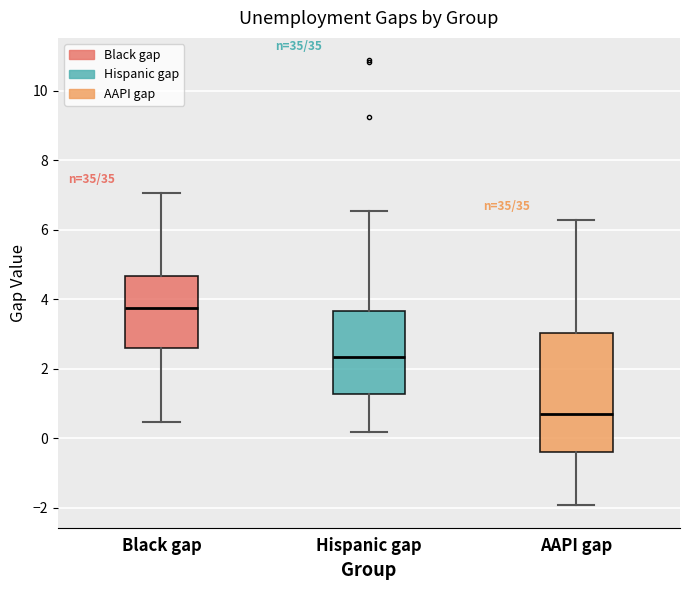

Reading left to right, read every box against the y-axis: the position of its median line, the range the box covers, and the ends of its whiskers. The values are not printed on the chart, so give them approximately, as read against the axis.

Black gap: median 3.8, box 2.6 to 4.6, whiskers 0.4 to 7.0
Hispanic gap: median 2.4, box 1.2 to 3.6, whiskers 0.2 to 6.6
AAPI gap: median 0.6, box -0.4 to 3.0, whiskers -2.0 to 6.2